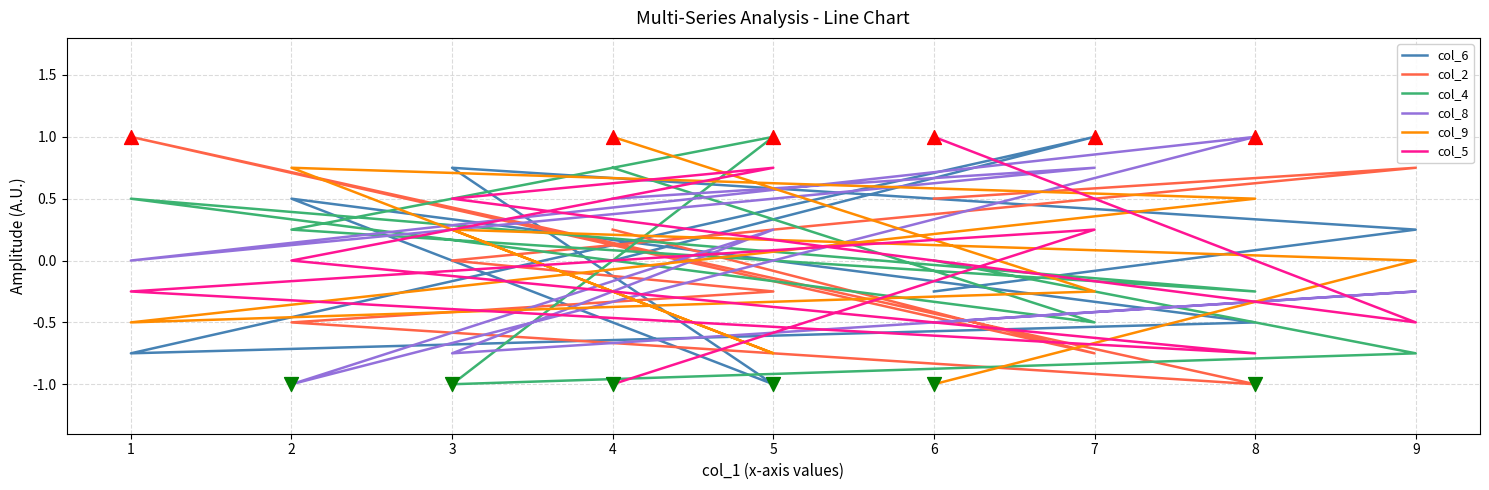

Which series has the largest Y range (max minus min)?

col_6